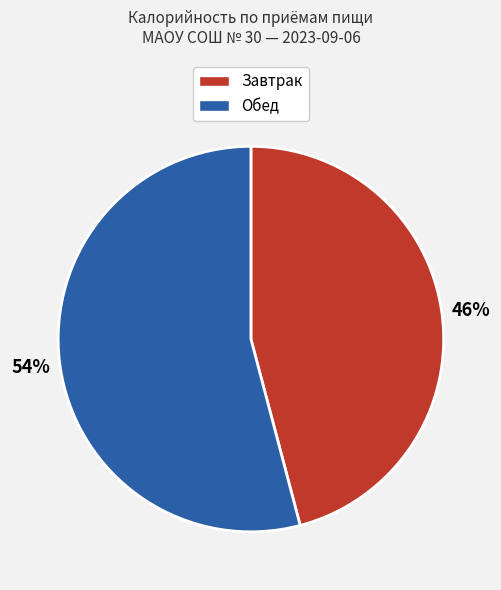

To the nearest percent, what is the average slice percentage?

50%